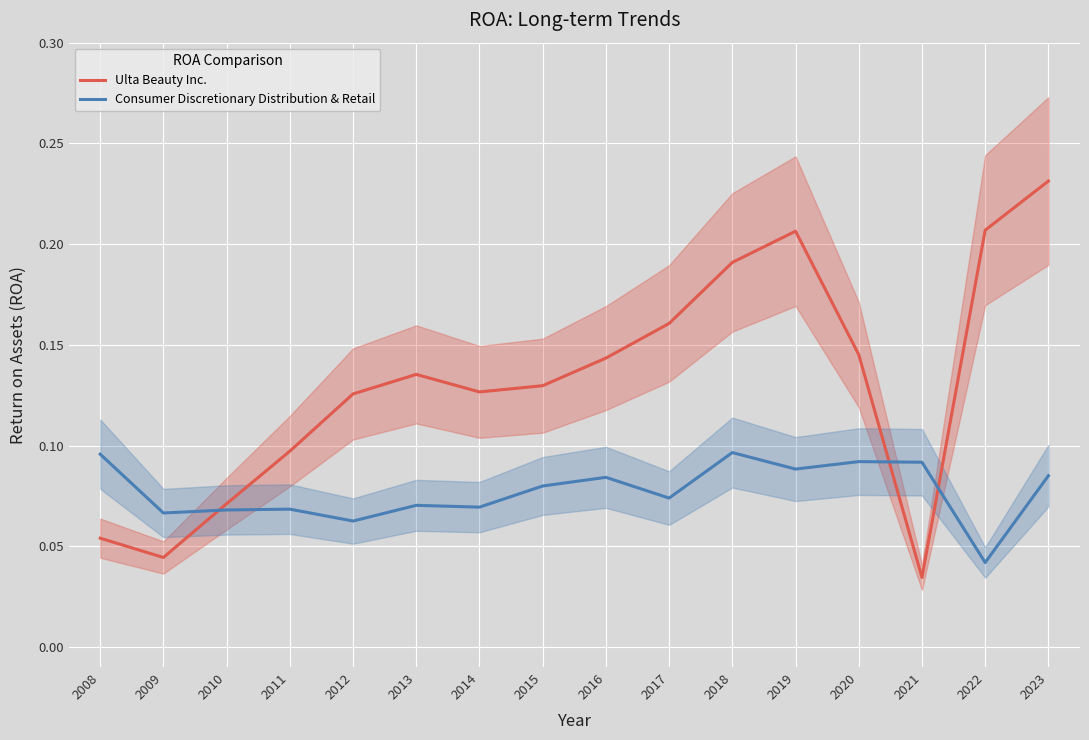

Reading right to left, list all the values displayed in this chart.

Ulta Beauty Inc.: 0.2	0.2	0.0	0.1	0.2	0.2	0.2	0.1	0.1	0.1	0.1	0.1	0.1	0.1	0.0	0.1
Consumer Discretionary Distribution & Retail: 0.1	0.0	0.1	0.1	0.1	0.1	0.1	0.1	0.1	0.1	0.1	0.1	0.1	0.1	0.1	0.1